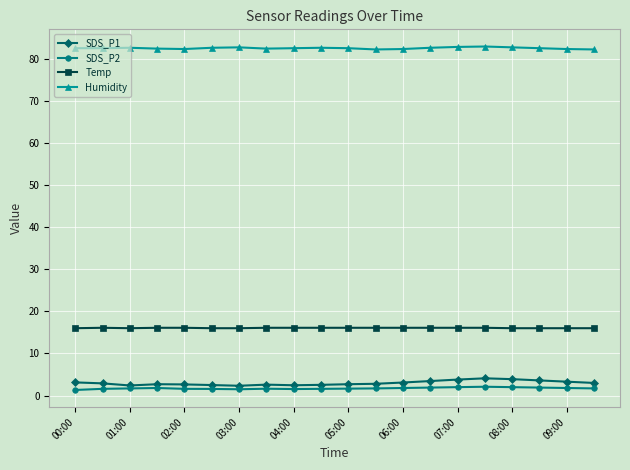

What is the highest value of the SDS_P2 series?

2.1